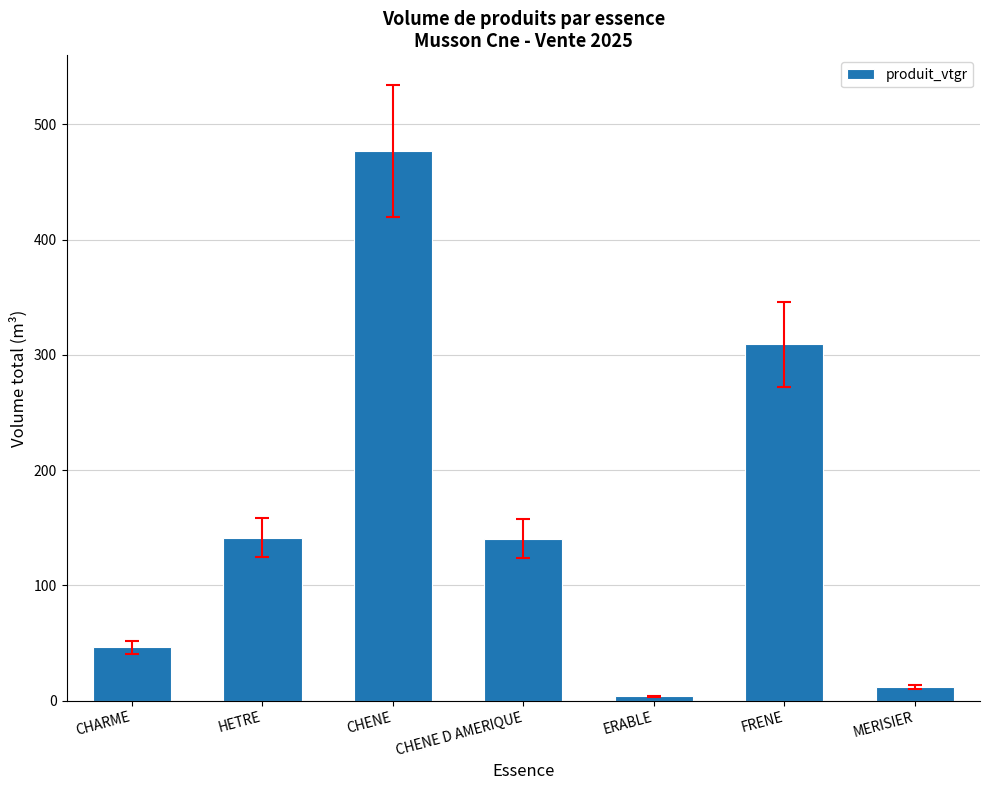

What is the difference between the values at FRENE and MERISIER?

297.3